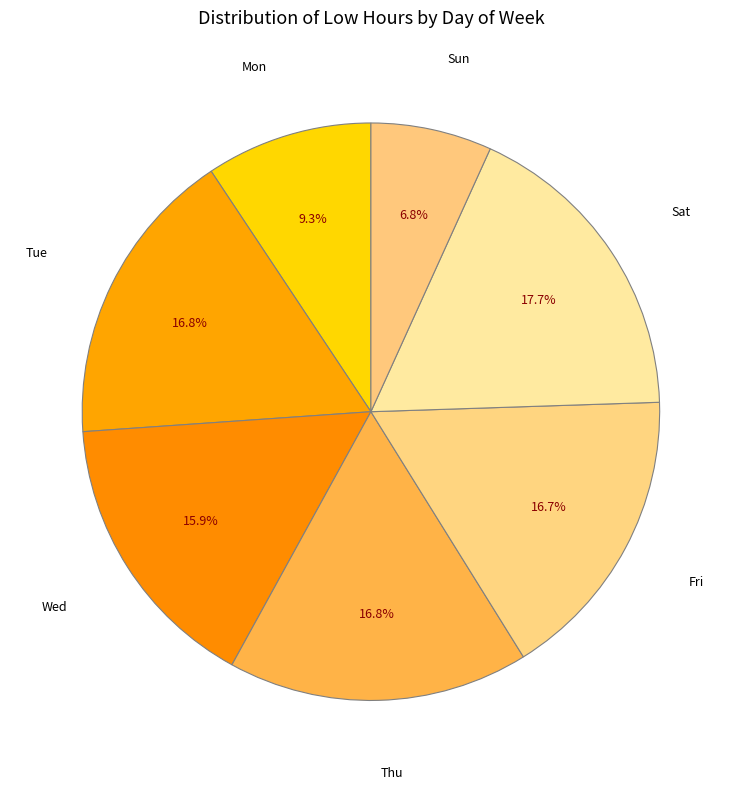

Which category has the smallest portion of the pie?

Sun